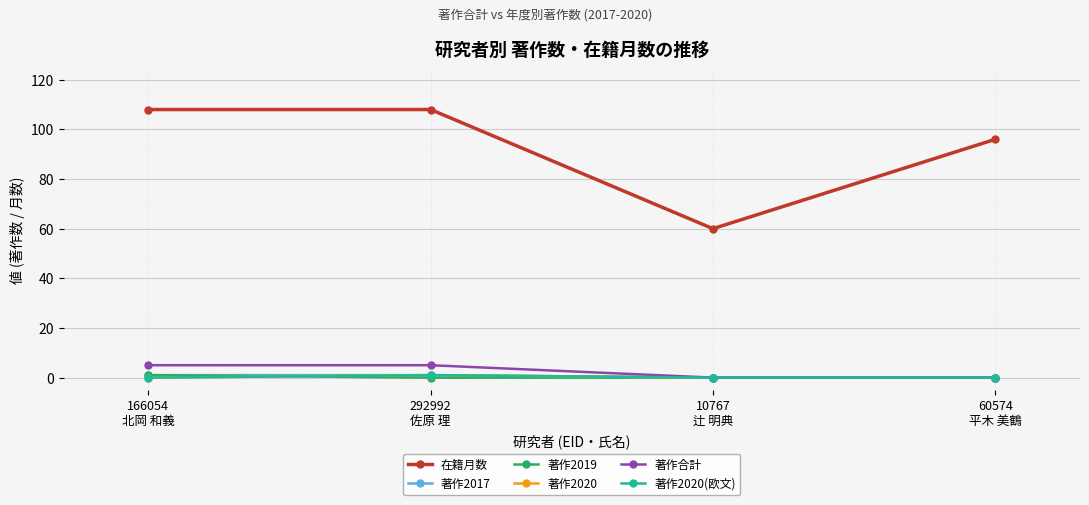

Is this an area chart (filled region under the line)?

No